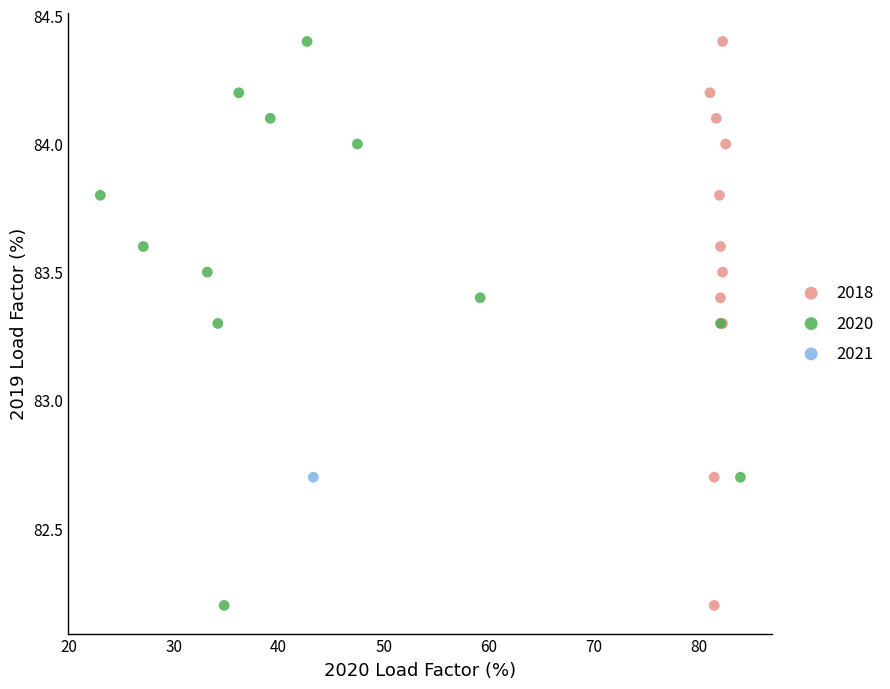

What are all the series names shown in the legend?

2018, 2020, 2021